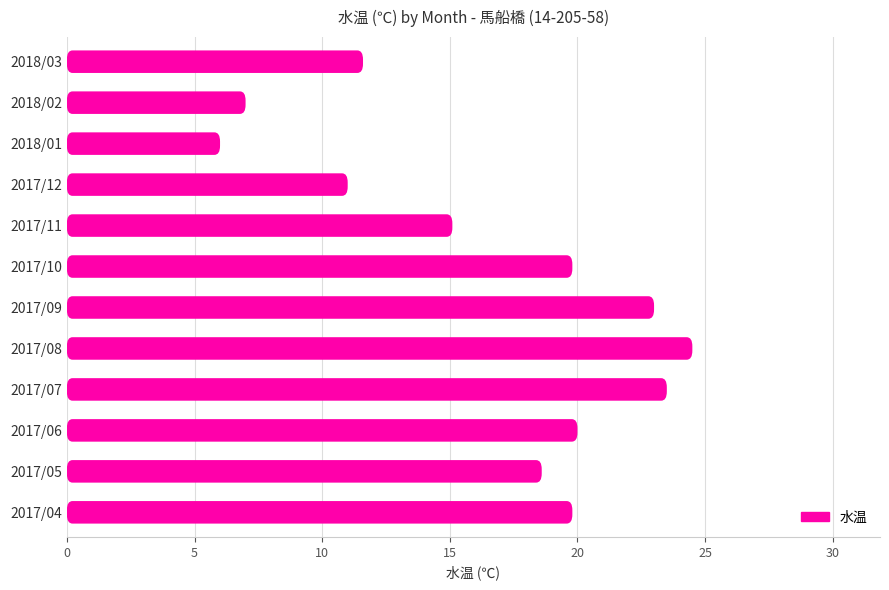

What is the difference between the values at 2017/07 and 2017/10?

3.7